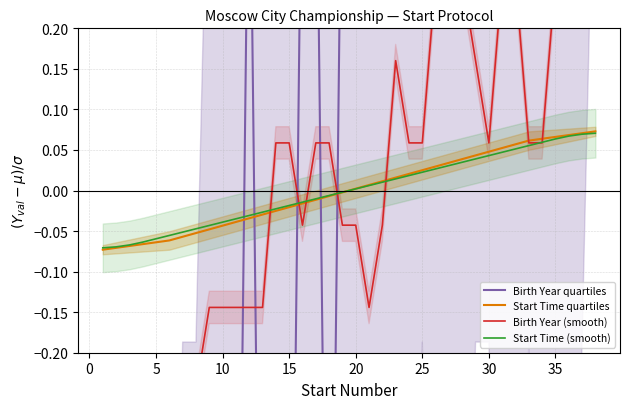

How many series are shown in this chart?

4